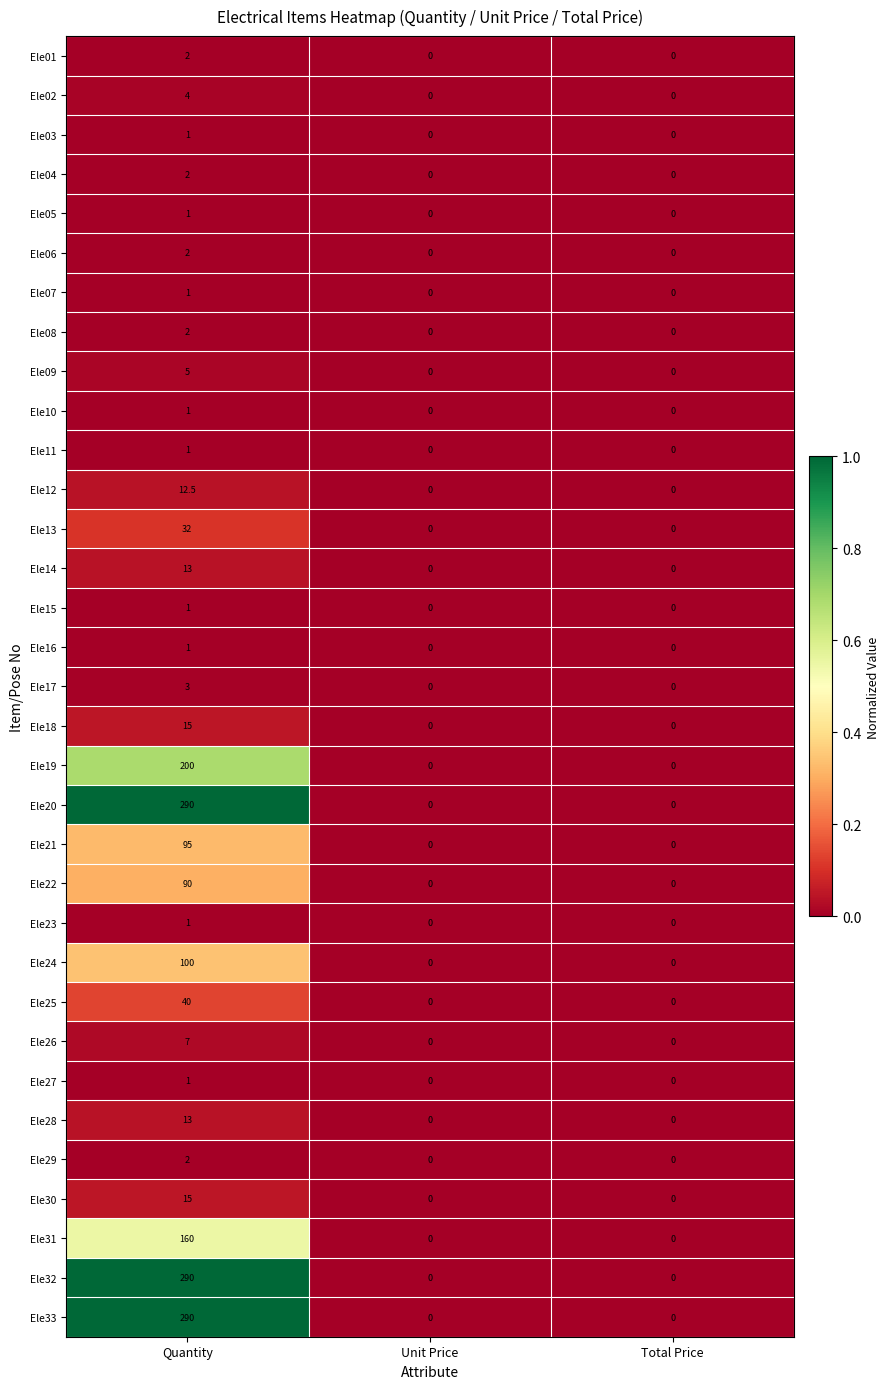

Count the Ele03 values in the range 0 to 1.

3